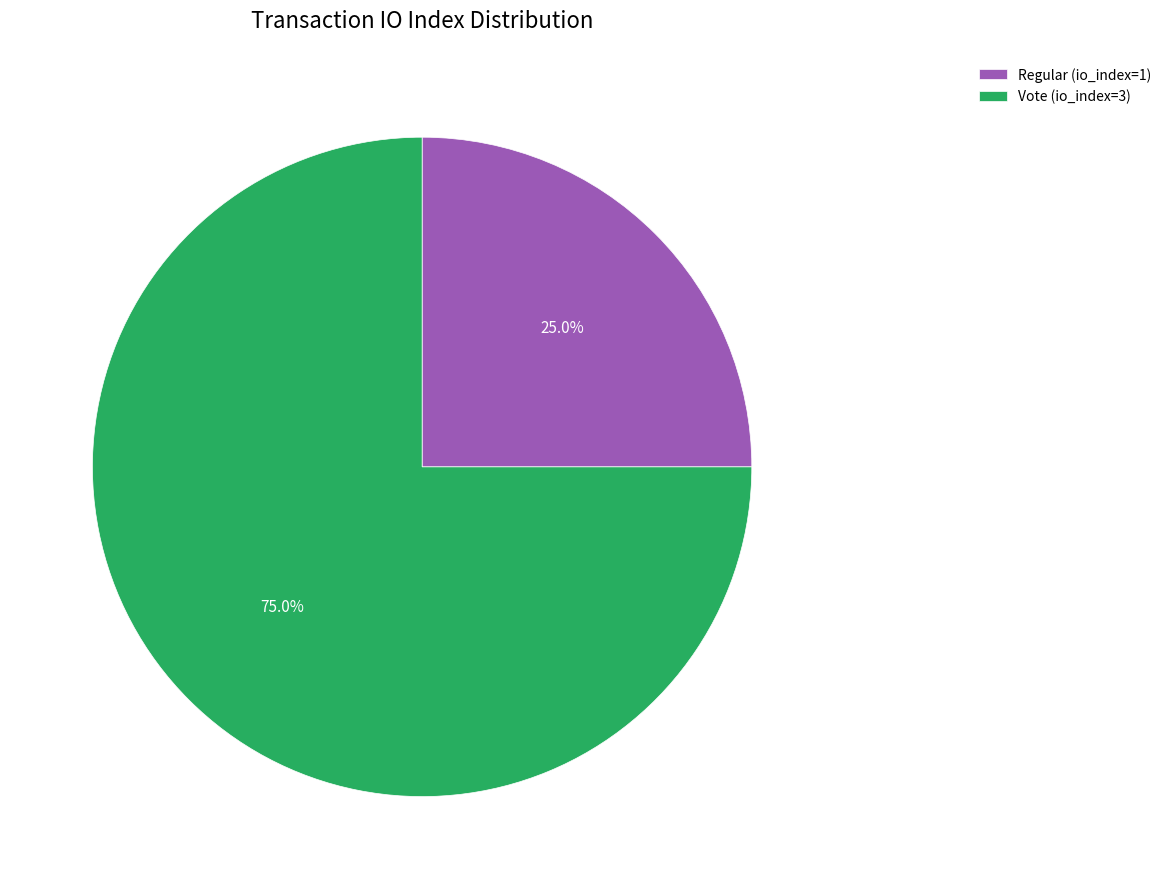

Is it true that Regular (io_index=1) is 25% of the pie?

True